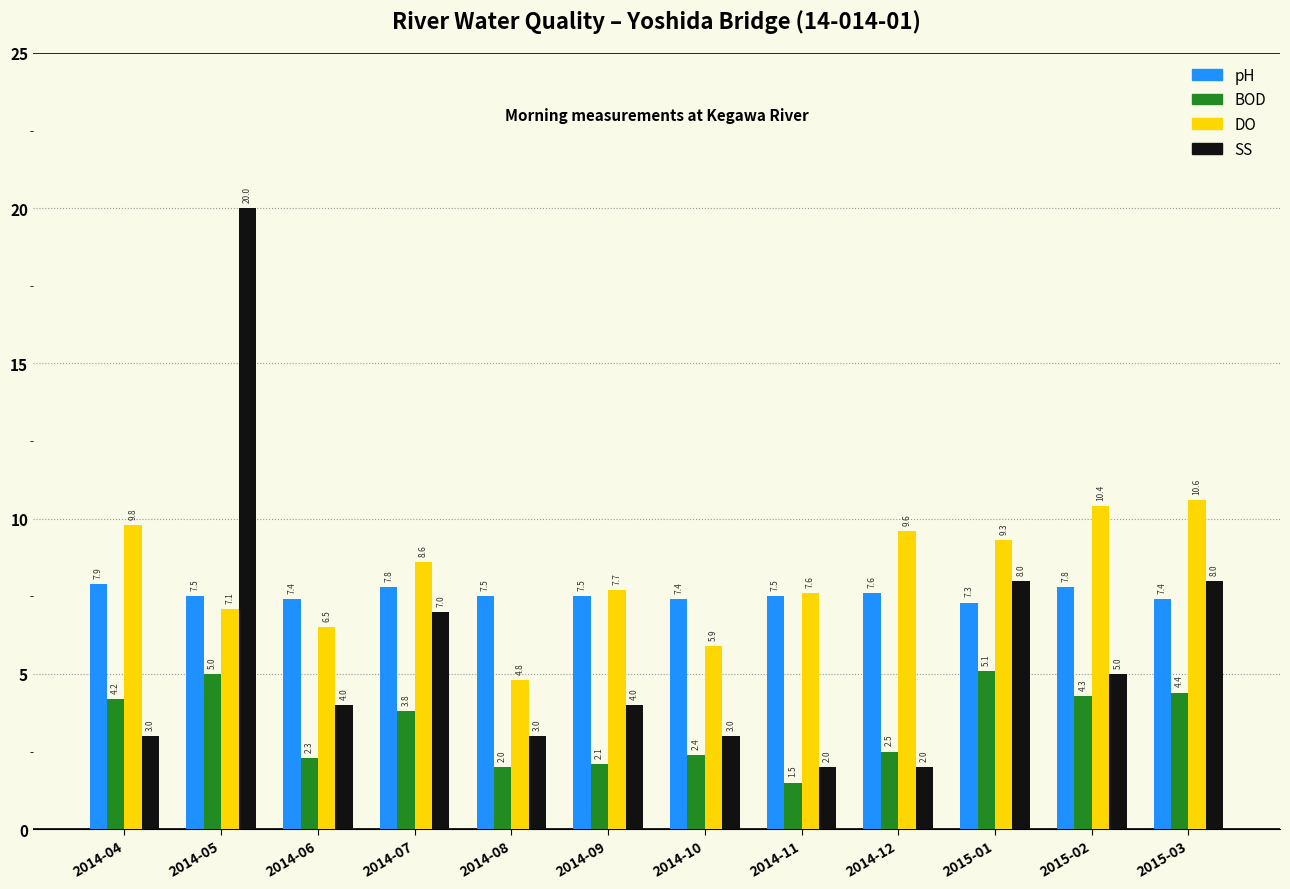

The BOD series shows 5.3 at 2014-07. True or false?

False